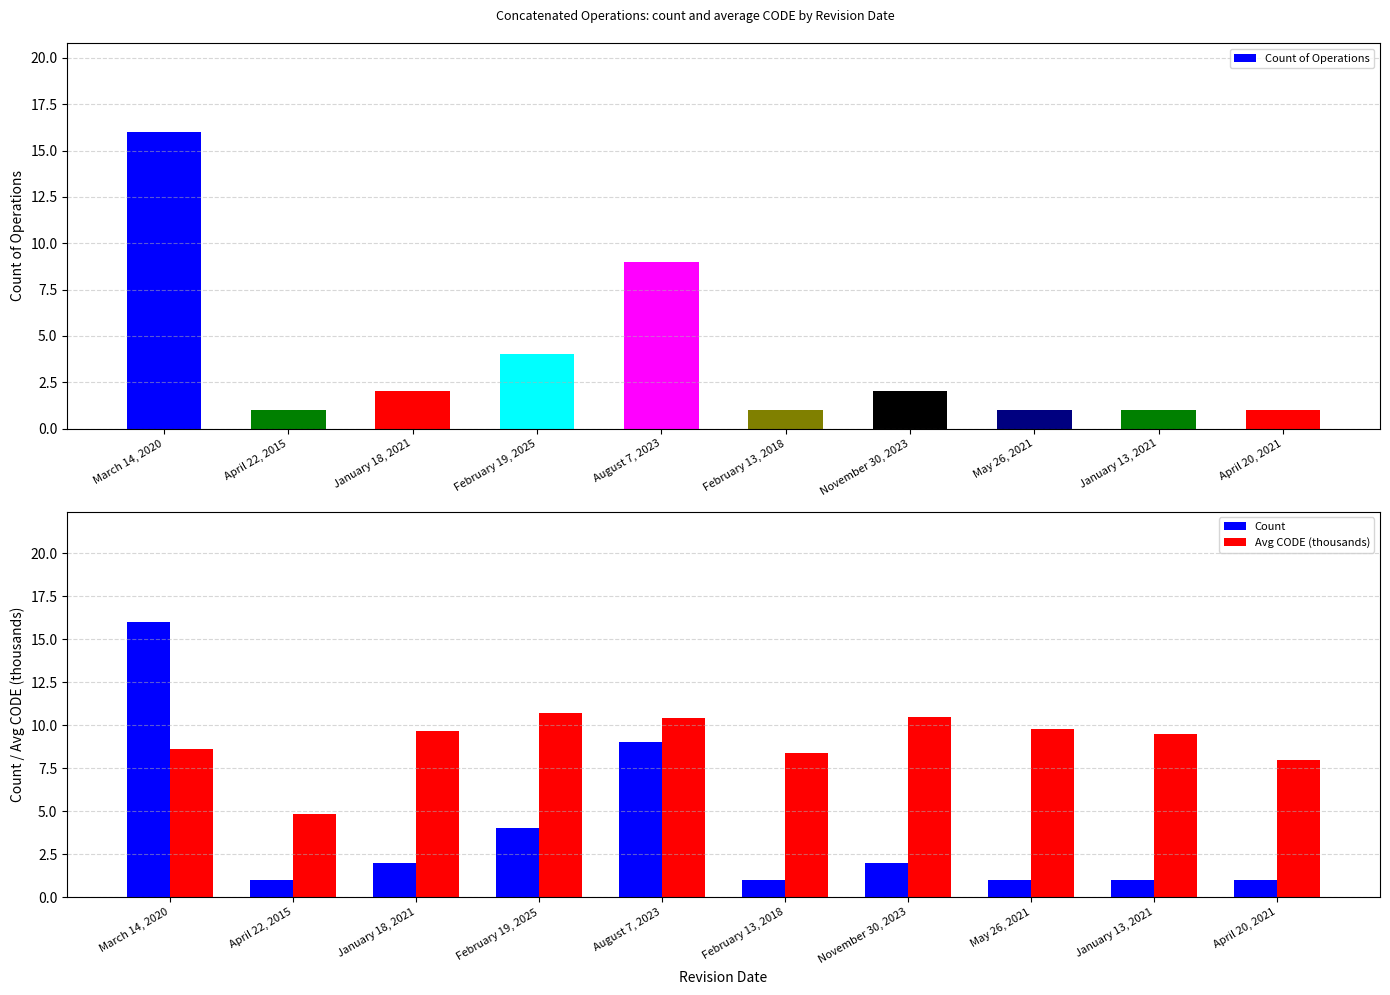

What is the difference between the maximum and minimum values in the Avg CODE (thousands) series?

5.9